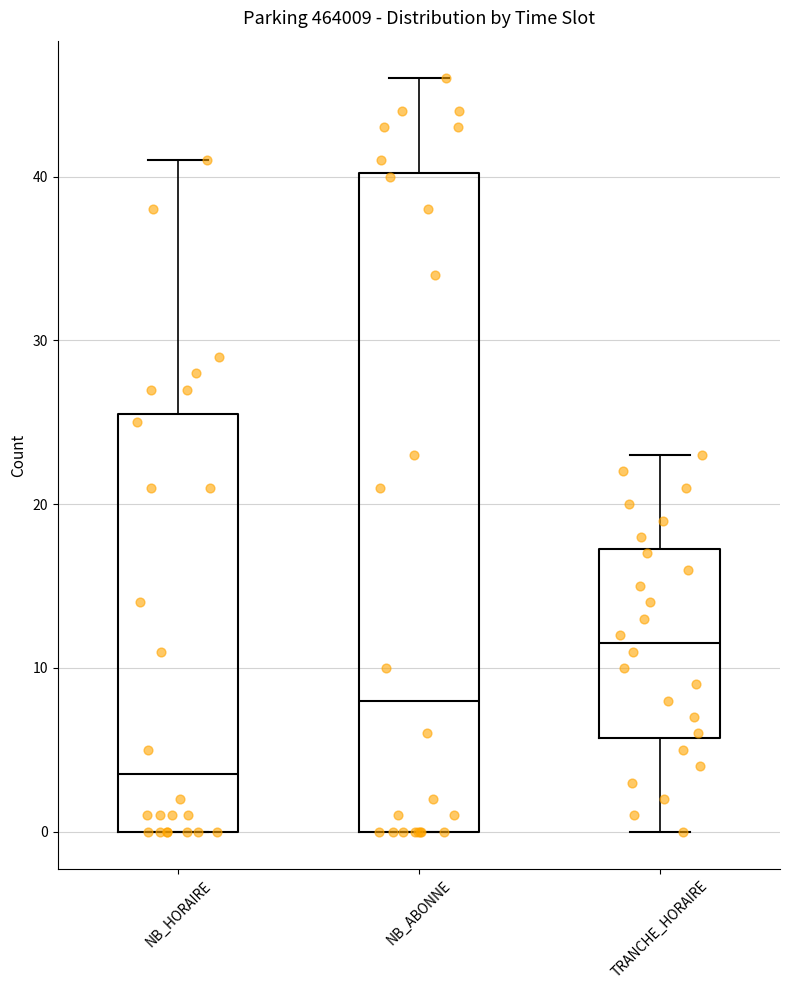

Comparing the boxes themselves (not the whiskers), which one is the tallest?

NB_ABONNE